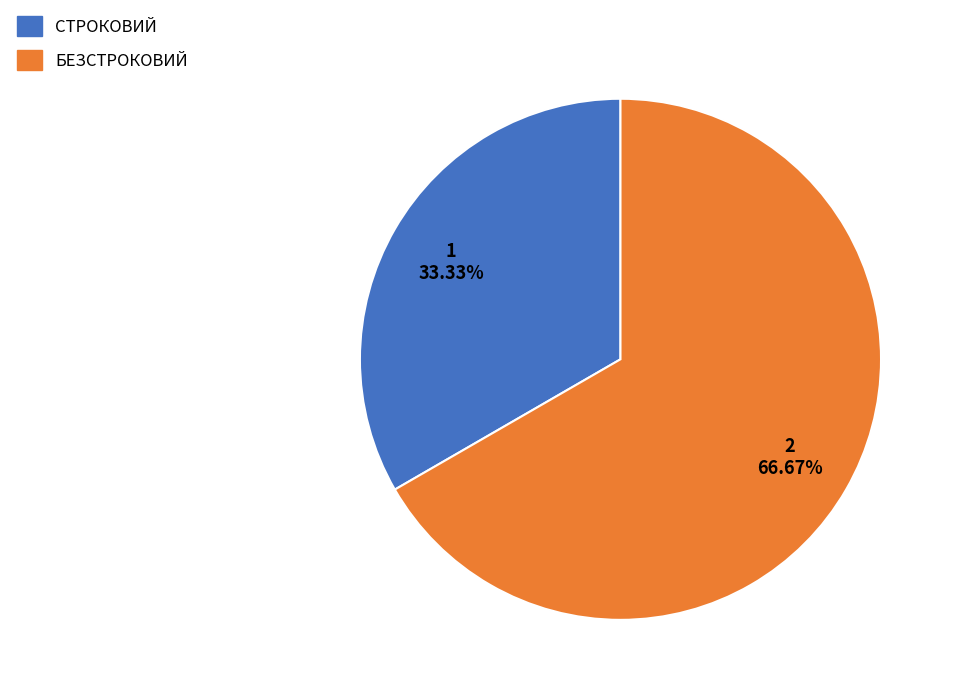

Is there any slice that represents more than half of the pie?

Yes